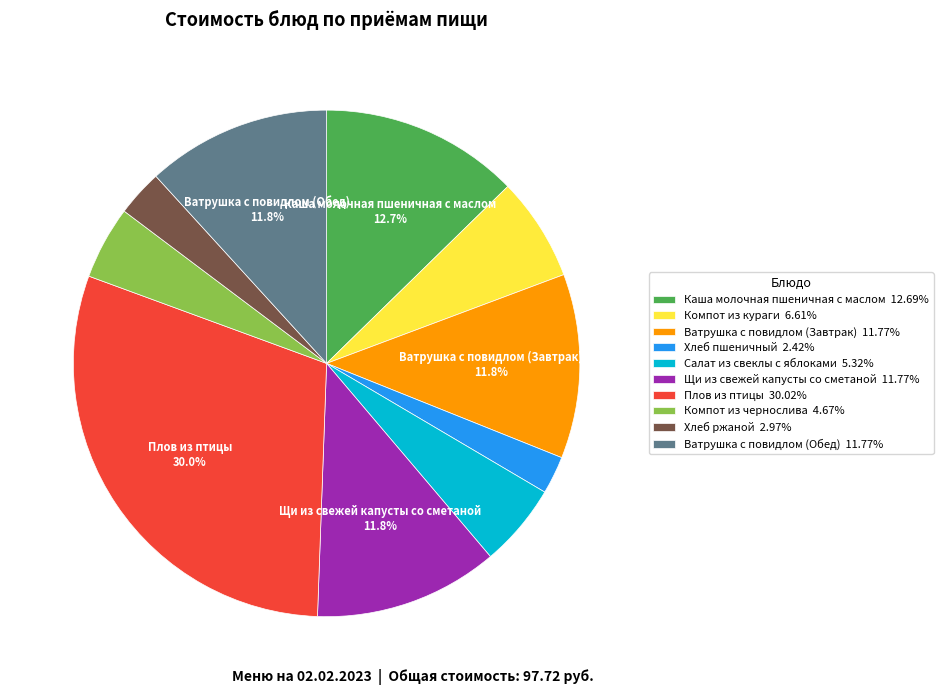

Is the sum of Ватрушка с повидлом (Завтрак) 11.77% and Плов из птицы 30.02% greater than half?

No